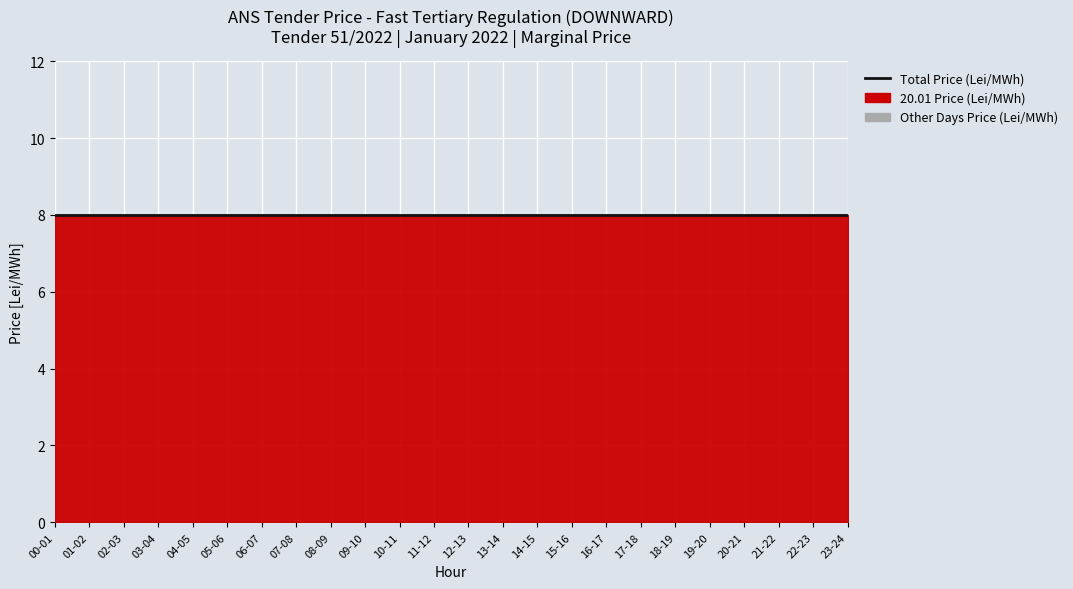

What is the average value of the 20.01 Price (Lei/MWh) series?

8